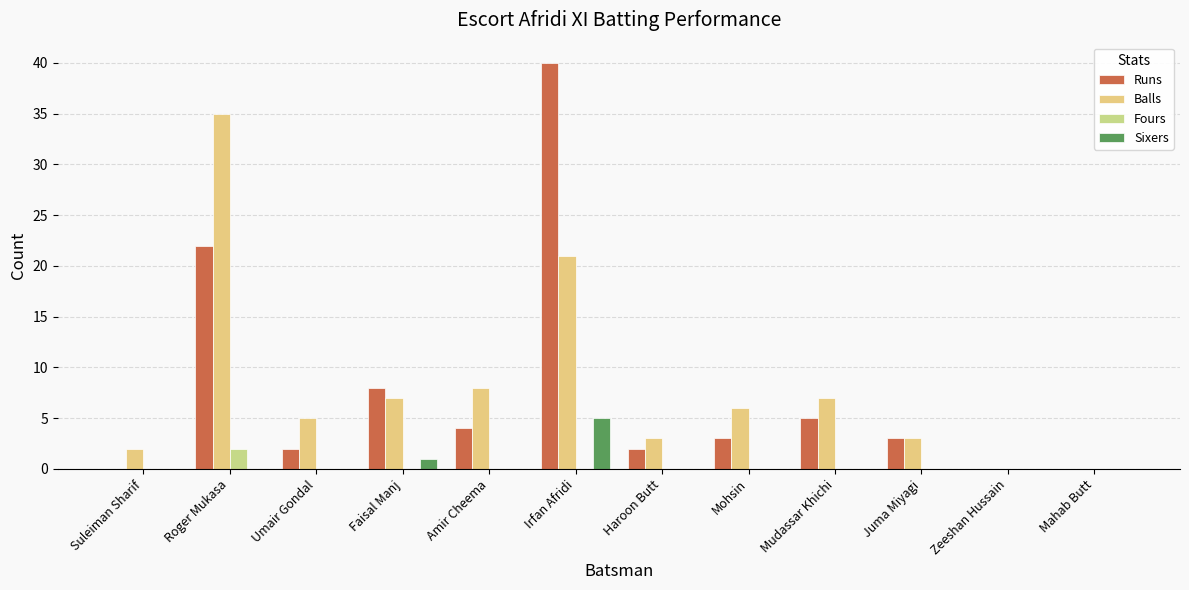

Reading left to right, list all the values displayed in this chart.

Runs: Suleiman Sharif=0	Roger Mukasa=22	Umair Gondal=2	Faisal Manj=8	Amir Cheema=4	Irfan Afridi=40	Haroon Butt=2	Mohsin=3	Mudassar Khichi=5	Juma Miyagi=3	Zeeshan Hussain=0	Mahab Butt=0
Balls: Suleiman Sharif=2	Roger Mukasa=35	Umair Gondal=5	Faisal Manj=7	Amir Cheema=8	Irfan Afridi=21	Haroon Butt=3	Mohsin=6	Mudassar Khichi=7	Juma Miyagi=3	Zeeshan Hussain=0	Mahab Butt=0
Fours: Suleiman Sharif=0	Roger Mukasa=2	Umair Gondal=0	Faisal Manj=0	Amir Cheema=0	Irfan Afridi=0	Haroon Butt=0	Mohsin=0	Mudassar Khichi=0	Juma Miyagi=0	Zeeshan Hussain=0	Mahab Butt=0
Sixers: Suleiman Sharif=0	Roger Mukasa=0	Umair Gondal=0	Faisal Manj=1	Amir Cheema=0	Irfan Afridi=5	Haroon Butt=0	Mohsin=0	Mudassar Khichi=0	Juma Miyagi=0	Zeeshan Hussain=0	Mahab Butt=0